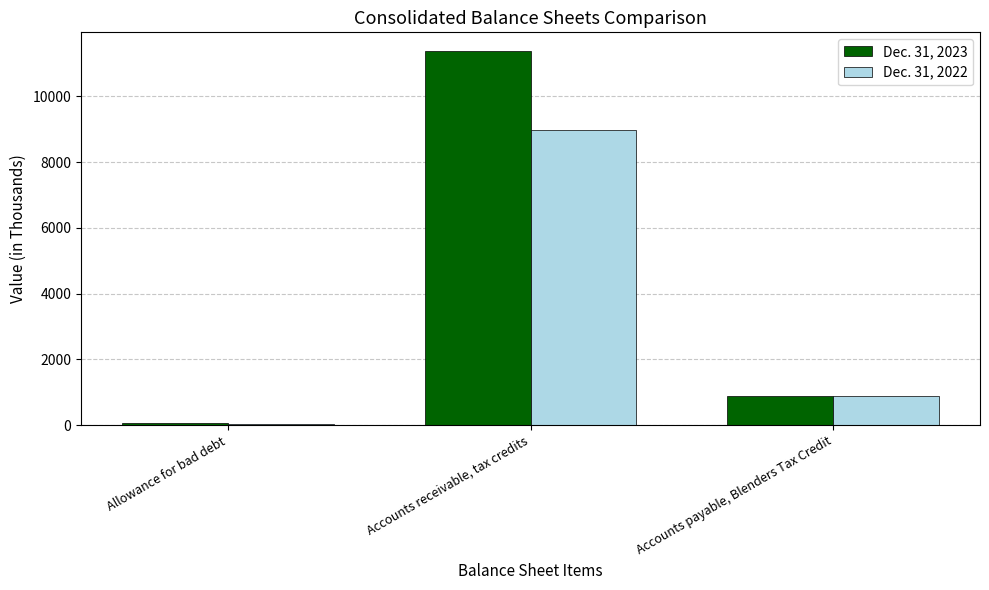

The value of Dec. 31, 2022 at Allowance for bad debt is 48. True or false?

True